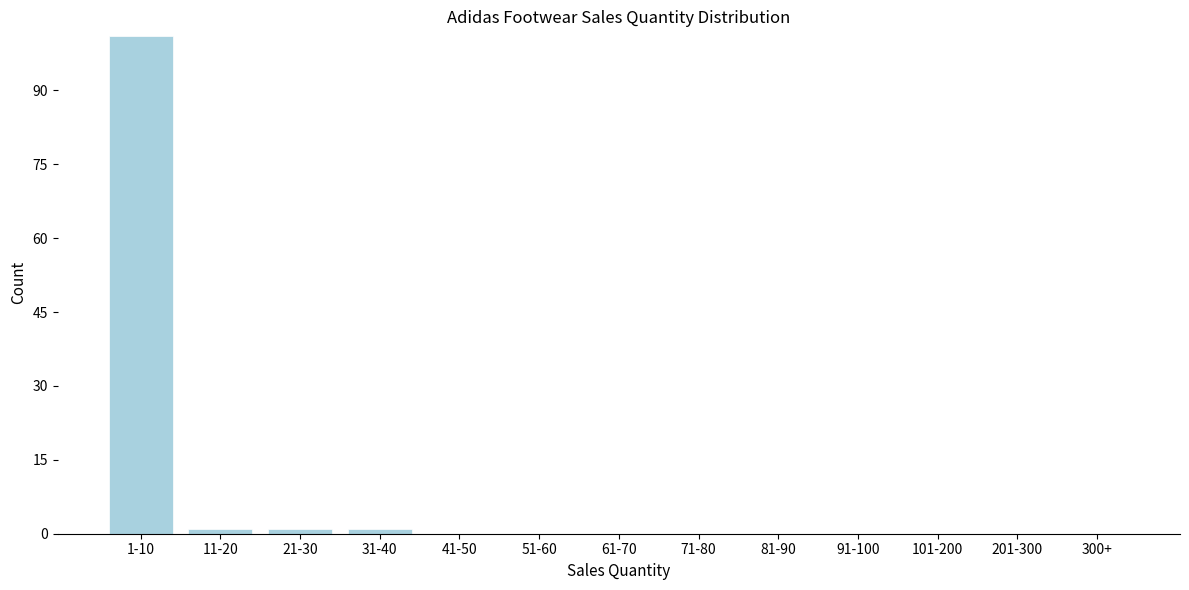

Reading left to right, what are all the values shown in this chart?

1-10=101	11-20=1	21-30=1	31-40=1	41-50=0	51-60=0	61-70=0	71-80=0	81-90=0	91-100=0	101-200=0	201-300=0	300+=0